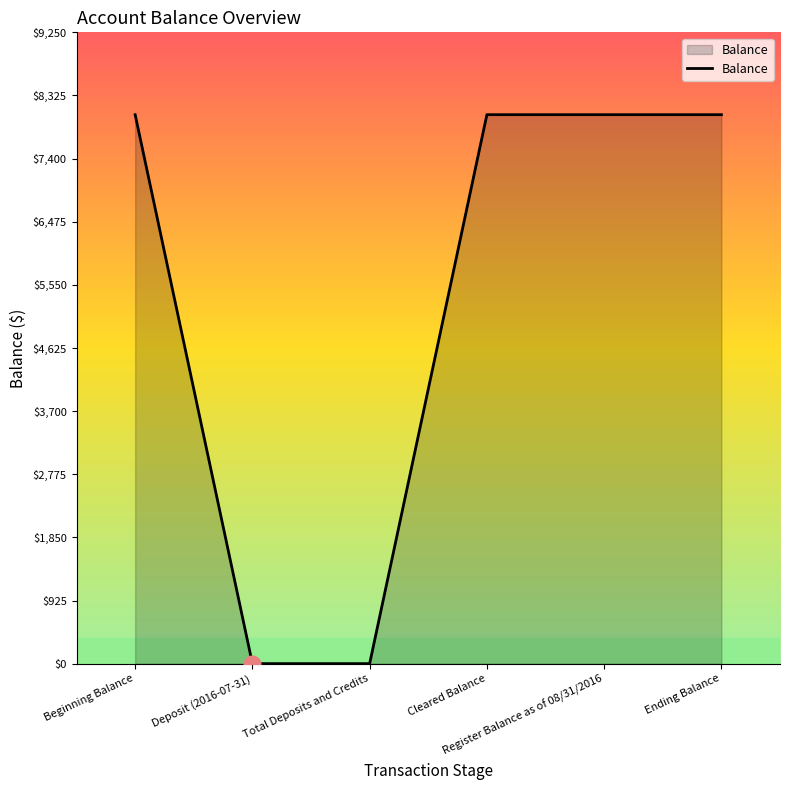

How many values are below 8043?

3